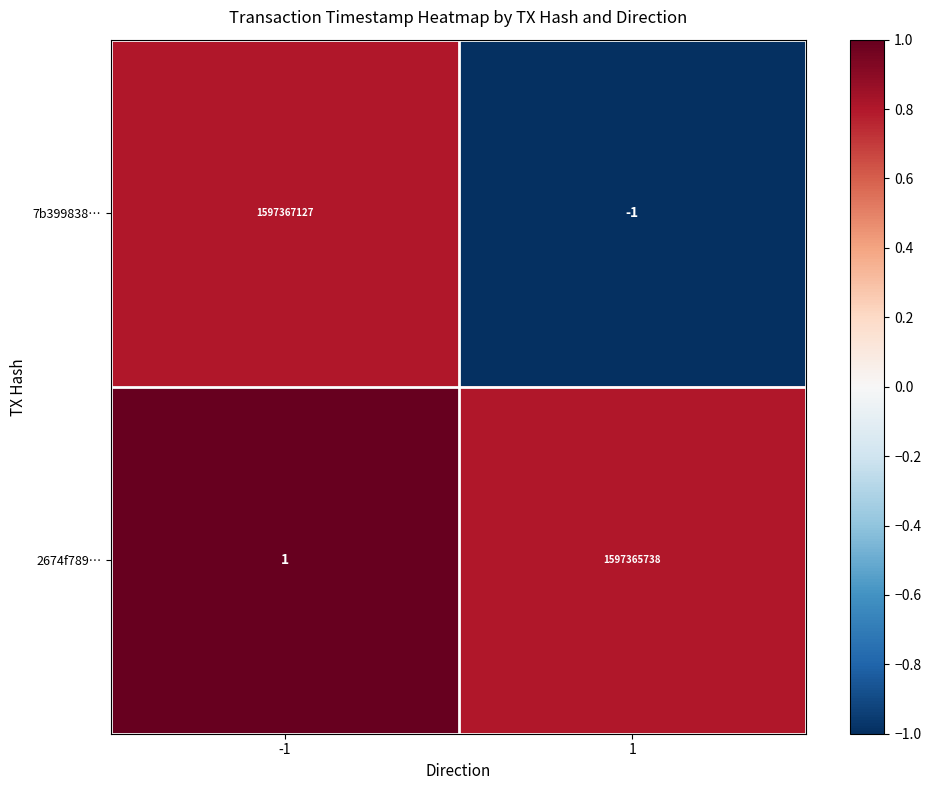

Reading right to left, transcribe all the data shown in this chart.

7b399838…: 1=-1	-1=1597367127
2674f789…: 1=1597365738	-1=1